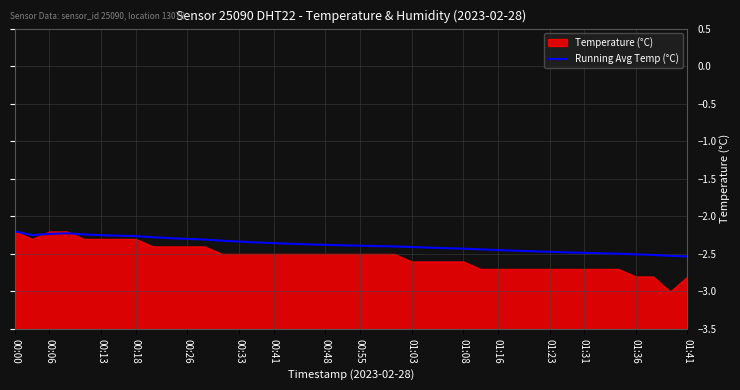

The Running Avg Temp (°C) series shows -2.3 at 00:26. True or false?

True